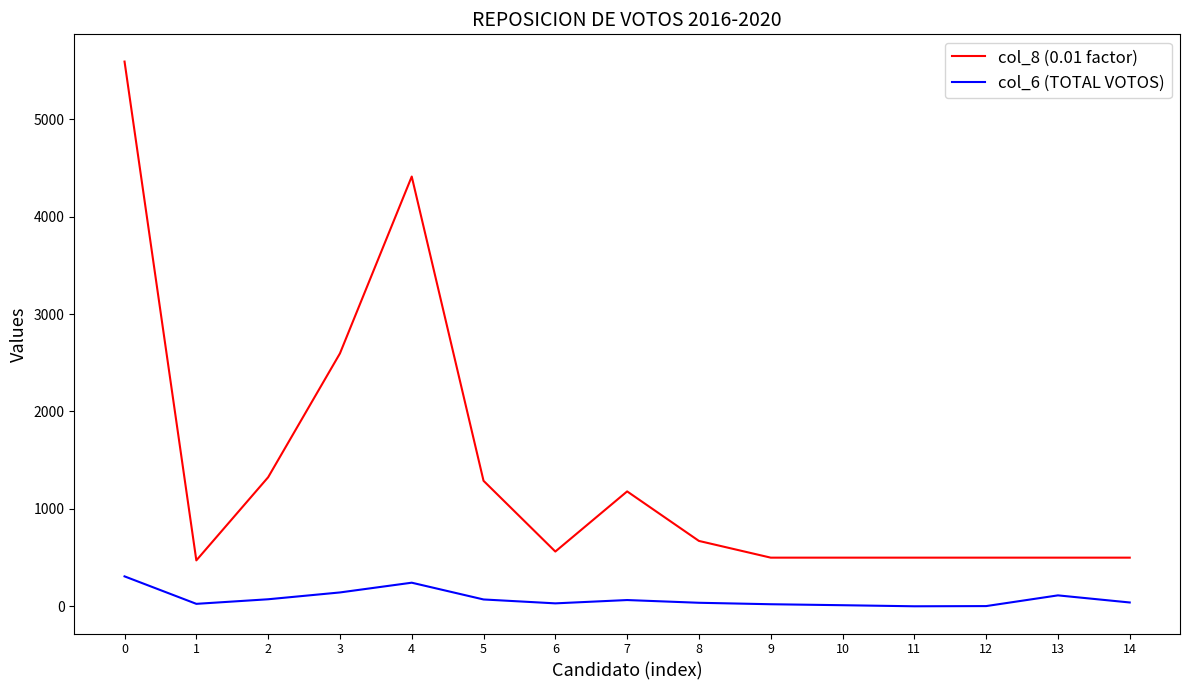

Which series has the widest spread of values?

col_8 (0.01 factor)